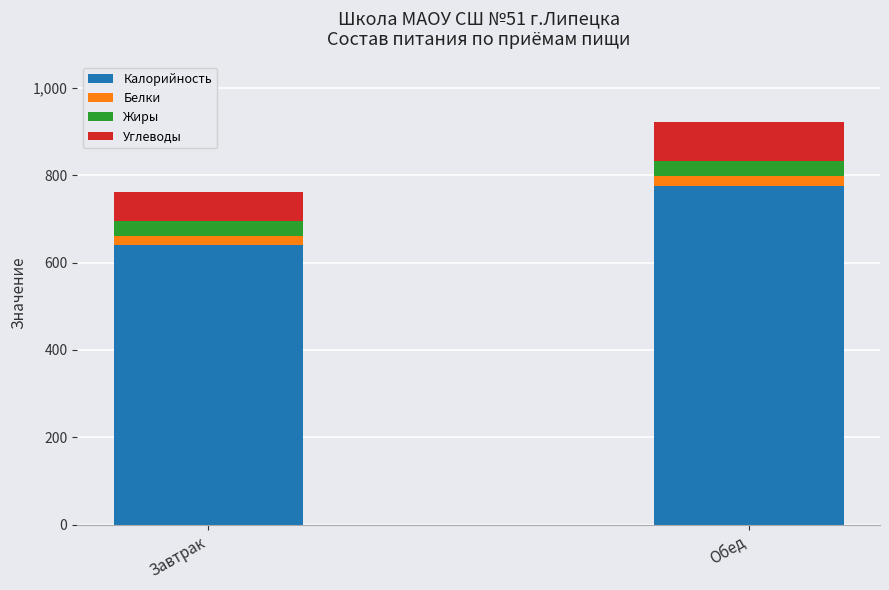

What is the average value of the Калорийность series?

707.6